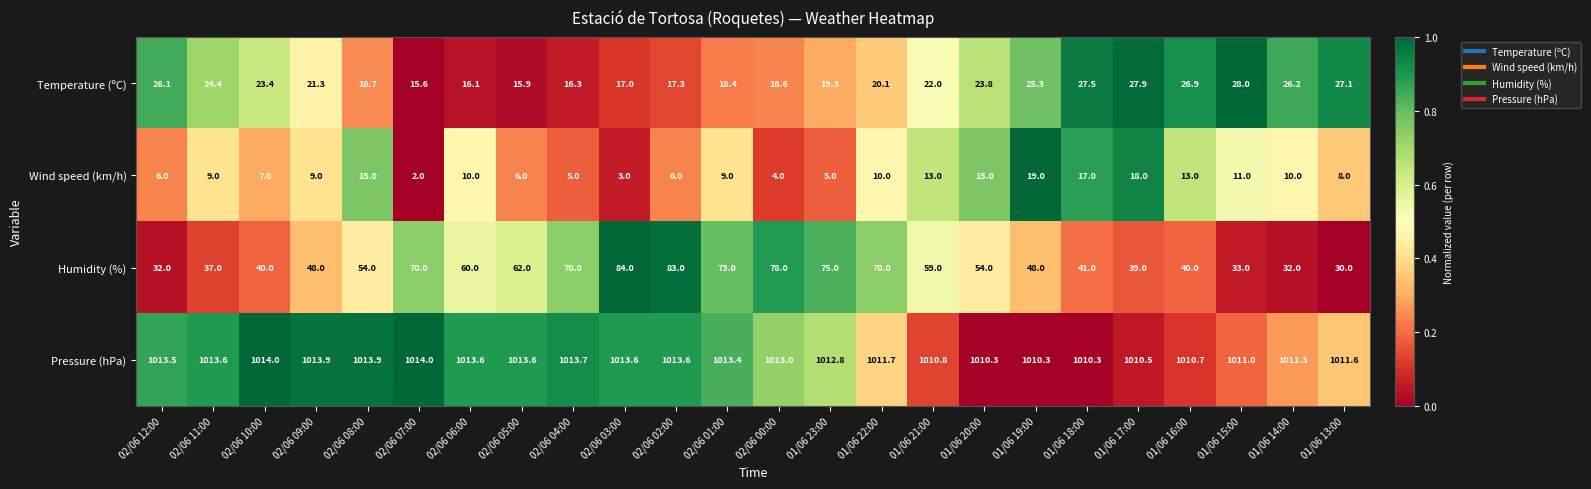

What is the sum of the Temperature (ºC) values at 02/06 04:00 and 01/06 20:00?

40.1